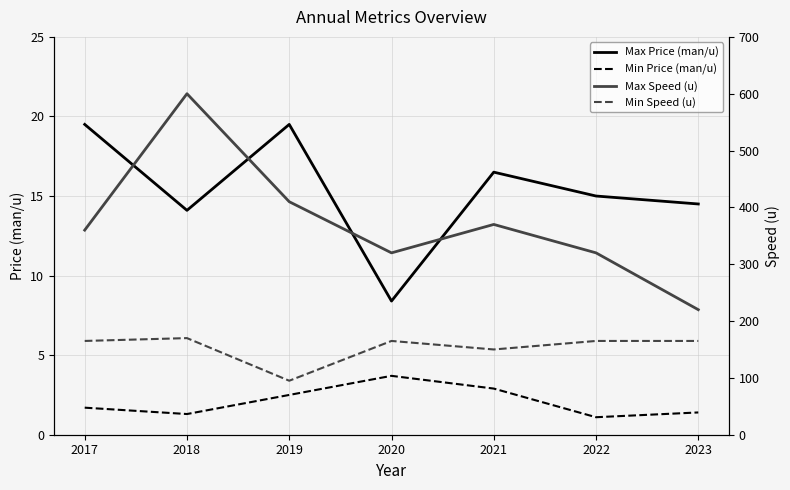

What is the difference between the highest and lowest values at 2019?

407.5